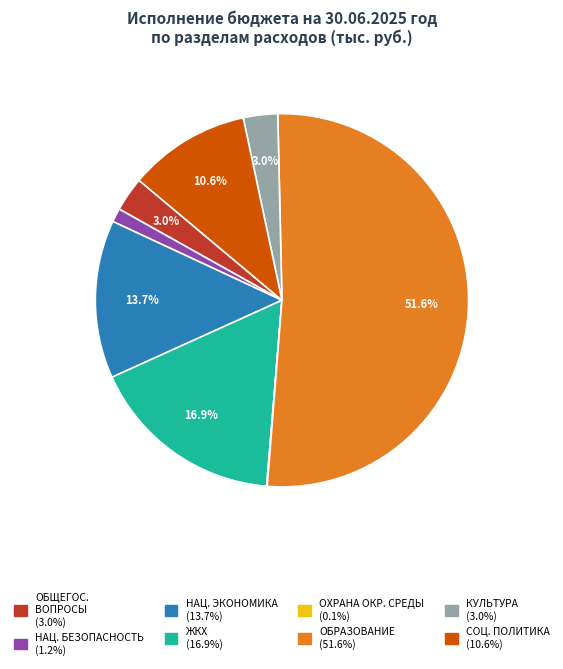

Is there any slice that represents more than half of the pie?

Yes